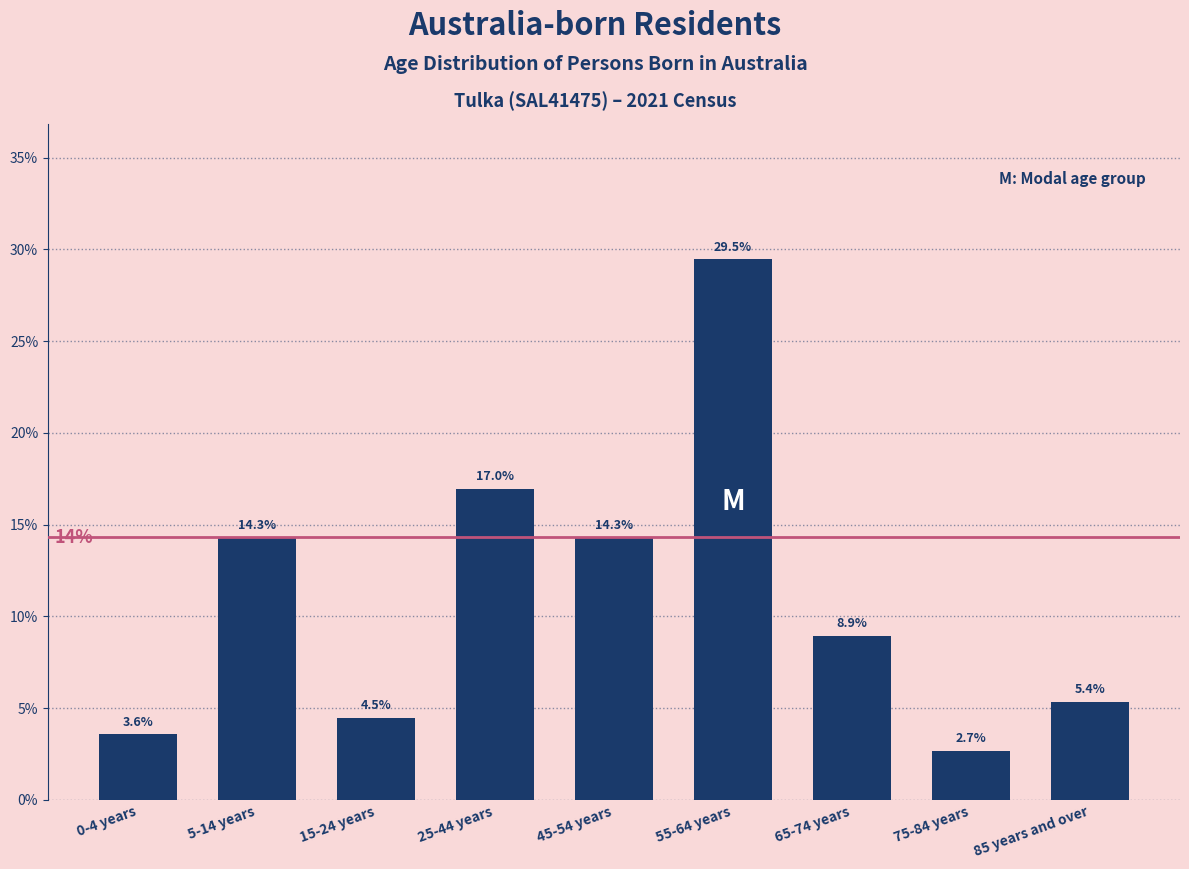

Reading left to right, transcribe all the data shown in this chart.

0-4 years=3.6	5-14 years=14.3	15-24 years=4.5	25-44 years=17.0	45-54 years=14.3	55-64 years=29.5	65-74 years=8.9	75-84 years=2.7	85 years and over=5.4